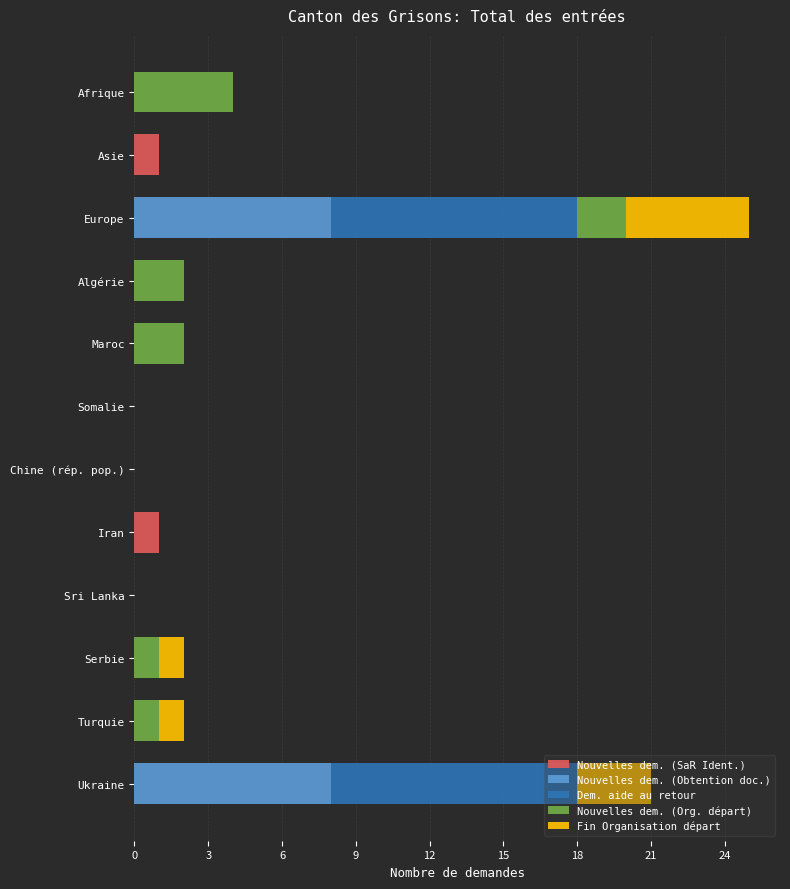

At which category is the sum across all series the highest?

Europe